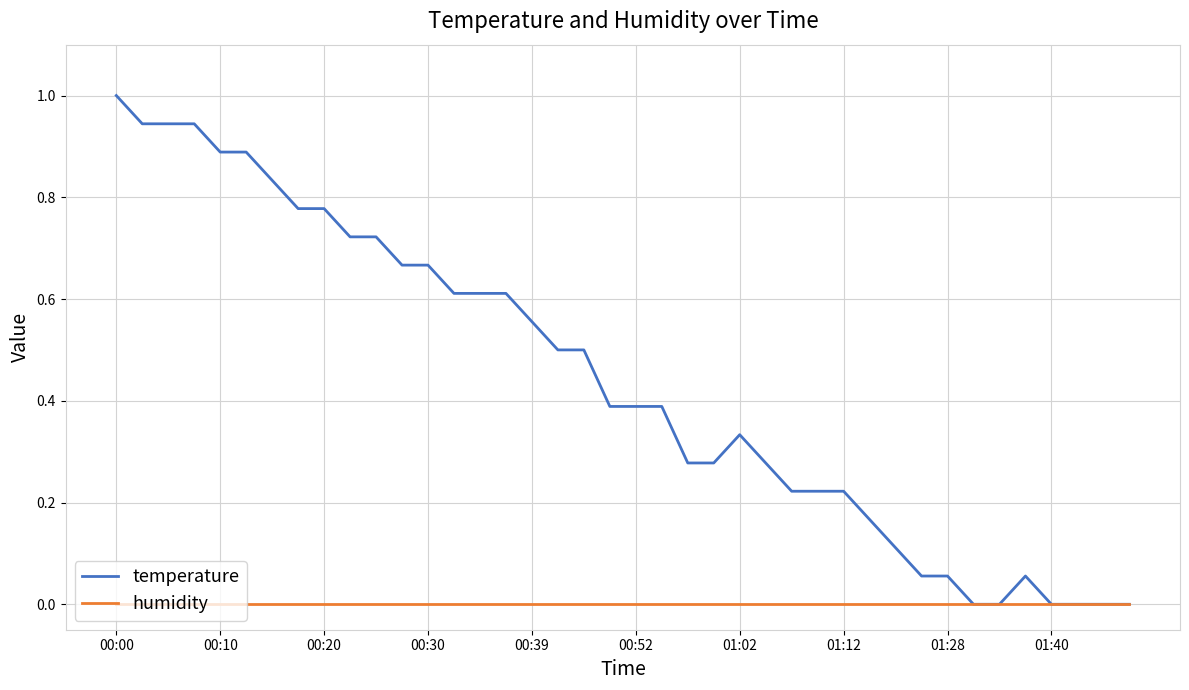

List the series in order of their overall mean, lowest first.

humidity, temperature